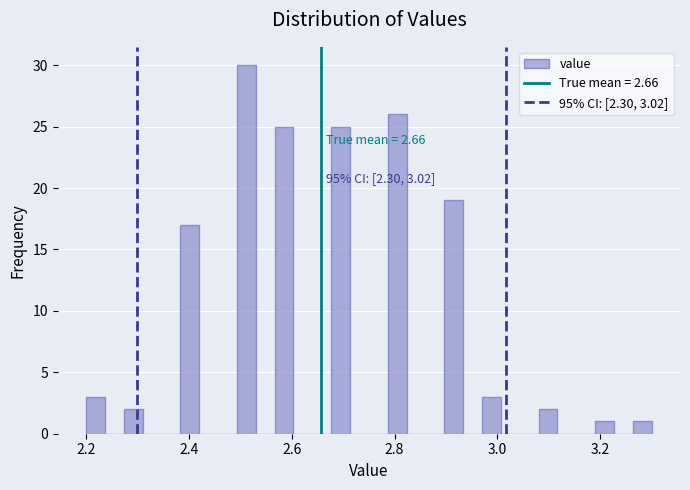

Read against the x-axis, roughly where is the centre of the tallest bar?

2.52